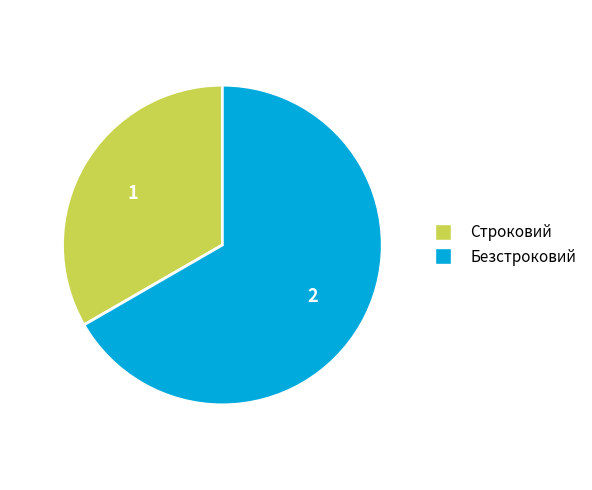

Combined, do Безстроковий and Строковий account for over 50%?

Yes